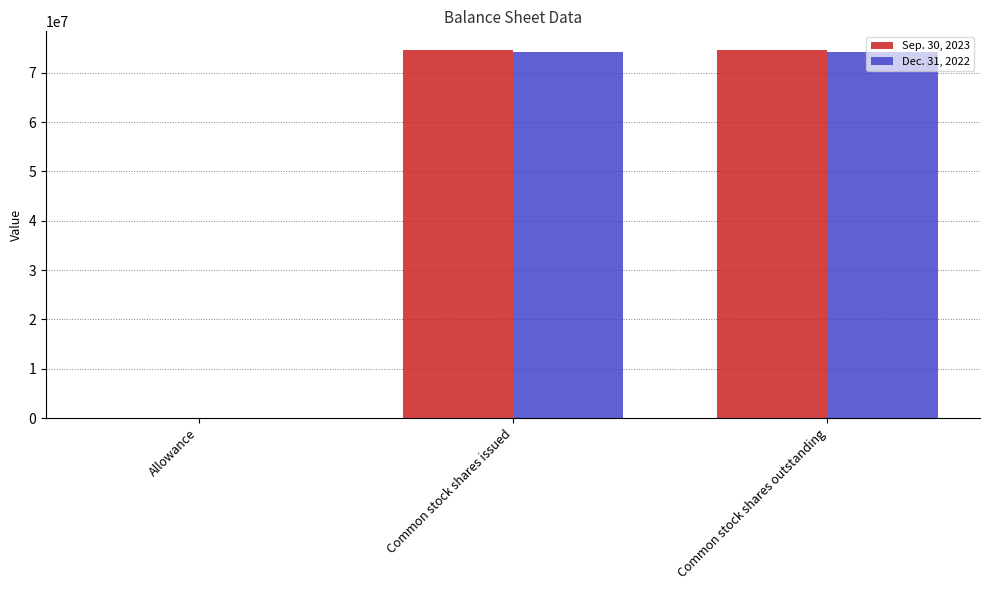

How many groups of bars are there?

3